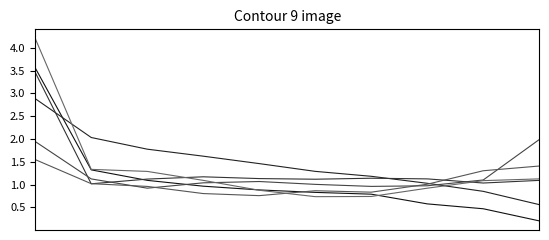

The Jan series shows 0.6 at 3. True or false?

False